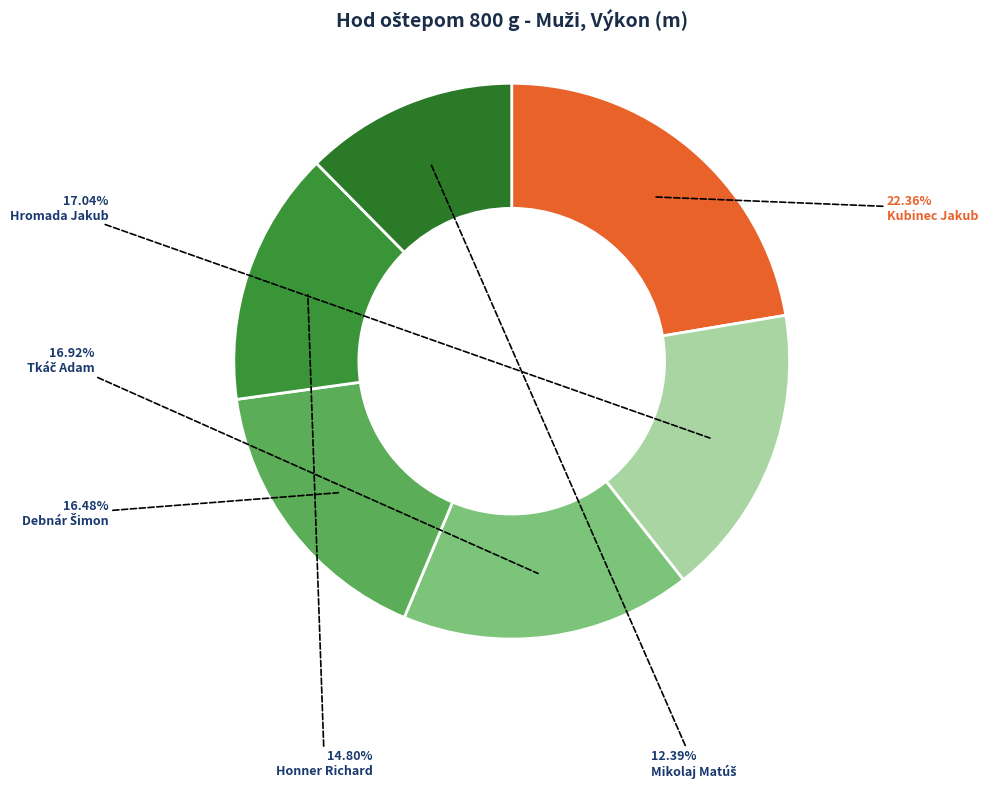

To the nearest percent, what is the difference between the Mikolaj Matúš and Tkáč Adam slice percentages?

5%